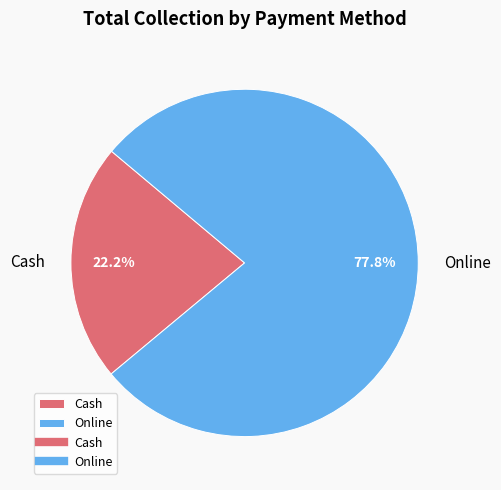

How many segments does this pie chart have?

2